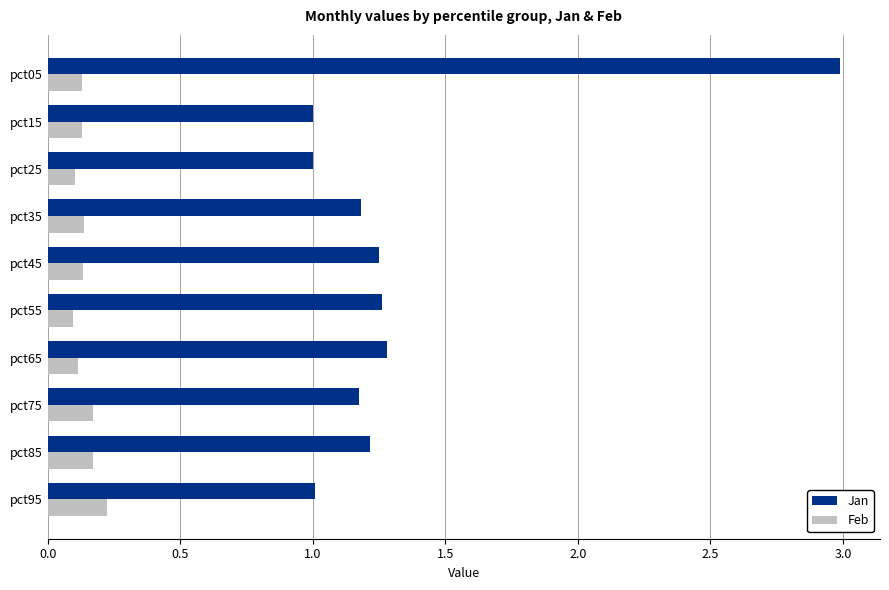

Is the value of Feb at pct95 greater than the value of Jan at pct35?

No